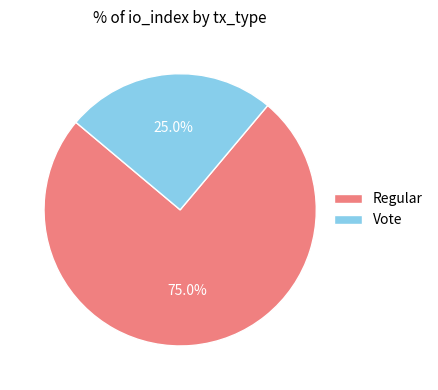

To the nearest percent, what percentage of the pie is Vote?

25%